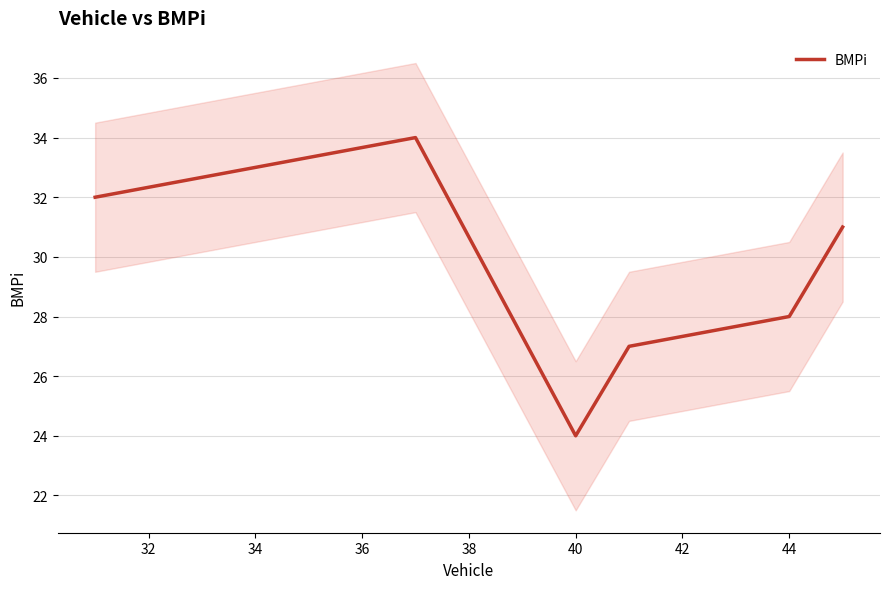

What is the minimum value shown in the chart?

24